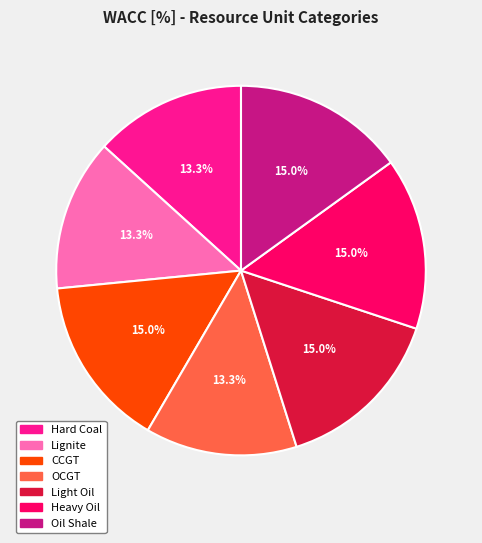

What portion of the pie excludes Heavy Oil?

85.0%